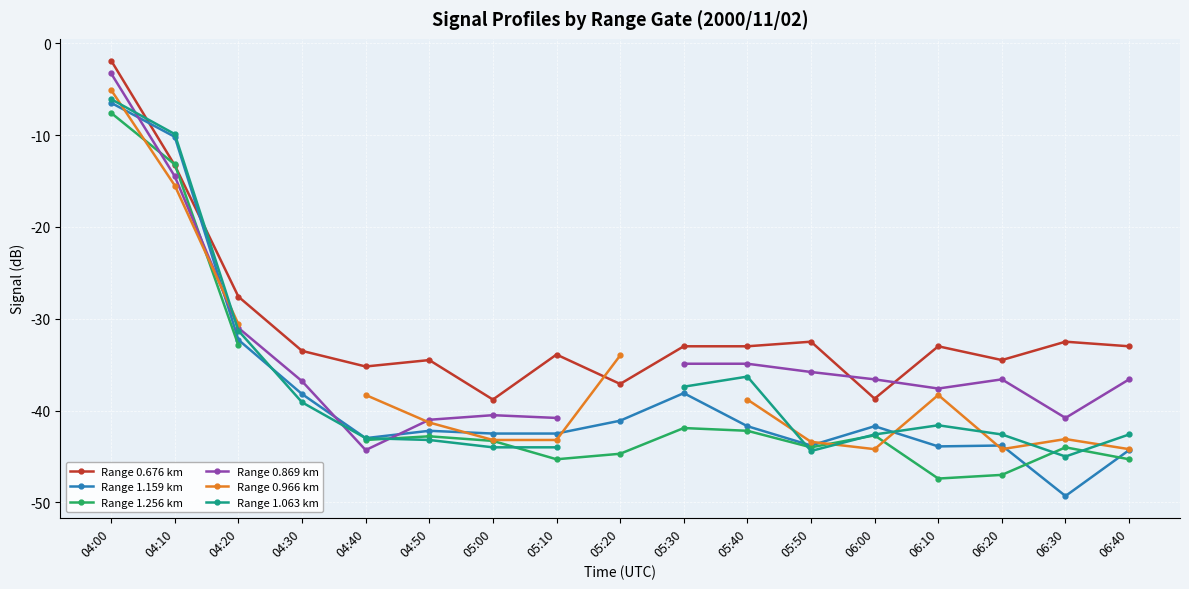

The Range 1.159 km series shows -14.8 at 04:20. True or false?

False